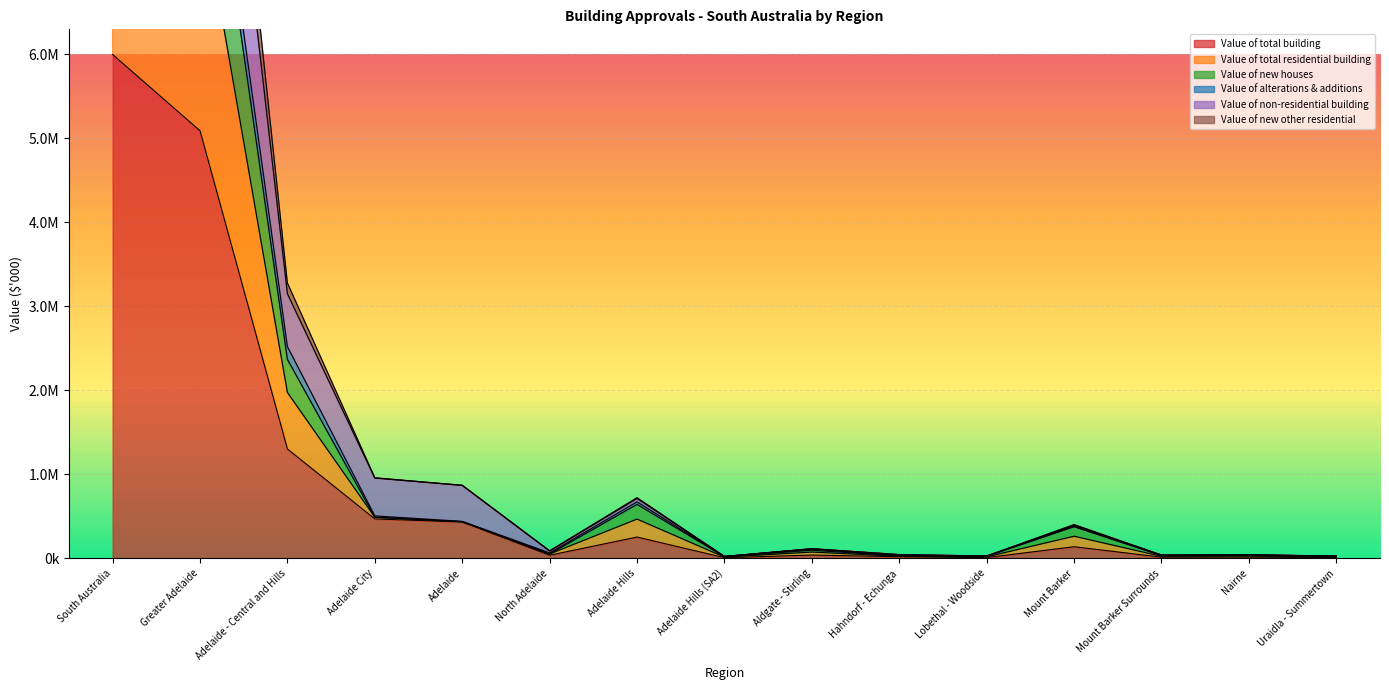

Reading left to right, what are all the values shown in this chart?

Value of total building: South Australia=5997755	Greater Adelaide=5090172	Adelaide - Central and Hills=1302008	Adelaide City=469816	Adelaide=432562	North Adelaide=37254	Adelaide Hills=253817	Adelaide Hills (SA2)=7899	Aldgate - Stirling=39331	Hahndorf - Echunga=19573	Lobethal - Woodside=9442	Mount Barker=138591	Mount Barker Surrounds=14385	Nairne=15042	Uraidla - Summertown=9555
Value of total residential building: South Australia=12106874	Greater Adelaide=9989489	Adelaide - Central and Hills=2520920	Adelaide City=505548	Adelaide=440640	North Adelaide=64908	Adelaide Hills=673169	Adelaide Hills (SA2)=21840	Aldgate - Stirling=111464	Hahndorf - Echunga=30439	Lobethal - Woodside=27286	Mount Barker=380768	Mount Barker Surrounds=35651	Nairne=39926	Uraidla - Summertown=25797
Value of new houses: South Australia=11688799	Greater Adelaide=9651327	Adelaide - Central and Hills=2368796	Adelaide City=489632	Adelaide=436751	North Adelaide=52881	Adelaide Hills=642616	Adelaide Hills (SA2)=19213	Aldgate - Stirling=97333	Hahndorf - Echunga=29096	Lobethal - Woodside=24923	Mount Barker=377172	Mount Barker Surrounds=33281	Nairne=38801	Uraidla - Summertown=22799
Value of alterations & additions: South Australia=9468133	Greater Adelaide=7939927	Adelaide - Central and Hills=1975004	Adelaide City=489482	Adelaide=436601	North Adelaide=52881	Adelaide Hills=467720	Adelaide Hills (SA2)=14869	Aldgate - Stirling=75397	Hahndorf - Echunga=25006	Lobethal - Woodside=18364	Mount Barker=263906	Mount Barker Surrounds=25018	Nairne=27484	Uraidla - Summertown=17676
Value of non-residential building: South Australia=14634250	Greater Adelaide=12229905	Adelaide - Central and Hills=3149932	Adelaide City=955698	Adelaide=869163	North Adelaide=86535	Adelaide Hills=713084	Adelaide Hills (SA2)=22769	Aldgate - Stirling=114729	Hahndorf - Echunga=44579	Lobethal - Woodside=27806	Mount Barker=394044	Mount Barker Surrounds=39403	Nairne=42526	Uraidla - Summertown=27231
Value of new other residential: South Australia=15465888	Greater Adelaide=13030098	Adelaide - Central and Hills=3277012	Adelaide City=959298	Adelaide=869163	North Adelaide=90135	Adelaide Hills=721538	Adelaide Hills (SA2)=22769	Aldgate - Stirling=114729	Hahndorf - Echunga=44579	Lobethal - Woodside=27806	Mount Barker=402498	Mount Barker Surrounds=39403	Nairne=42526	Uraidla - Summertown=27231